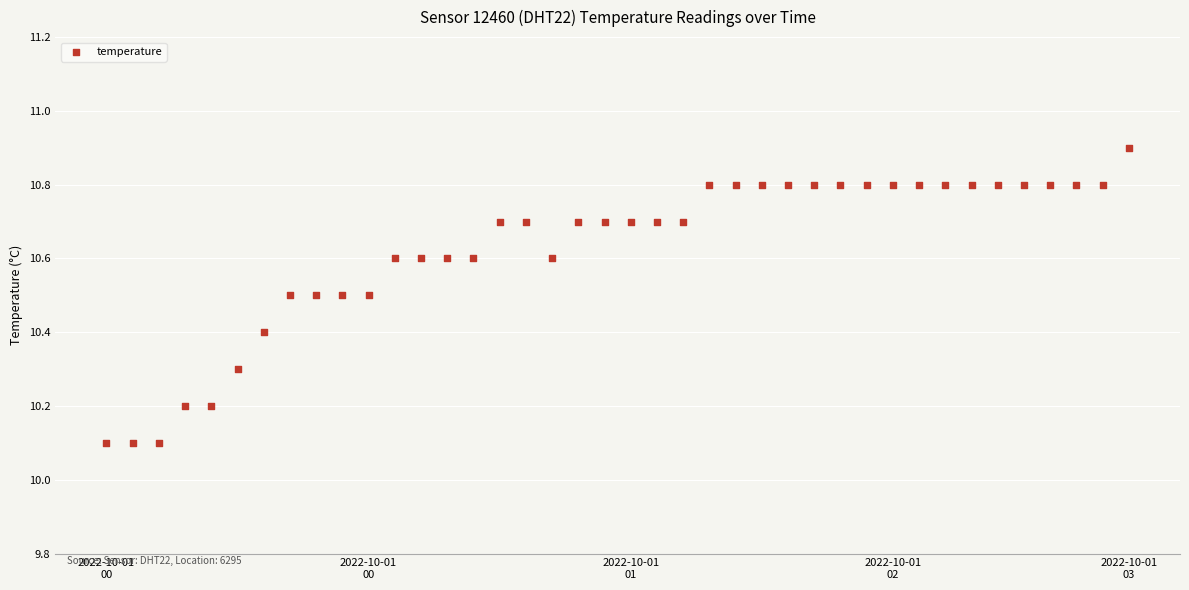

What is the range of Y values (max minus min)?

0.8